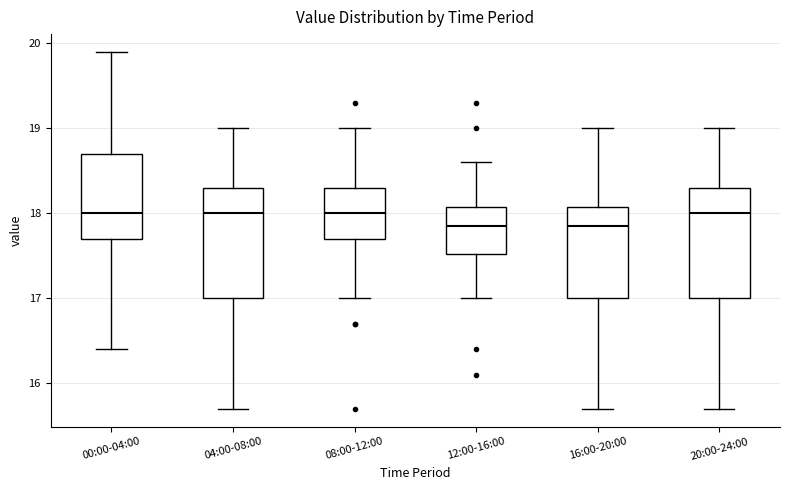

Where does the lower whisker of the box for 08:00-12:00 end on the y-axis? The values are not printed on the chart, so give them approximately, as read against the axis.

17.0